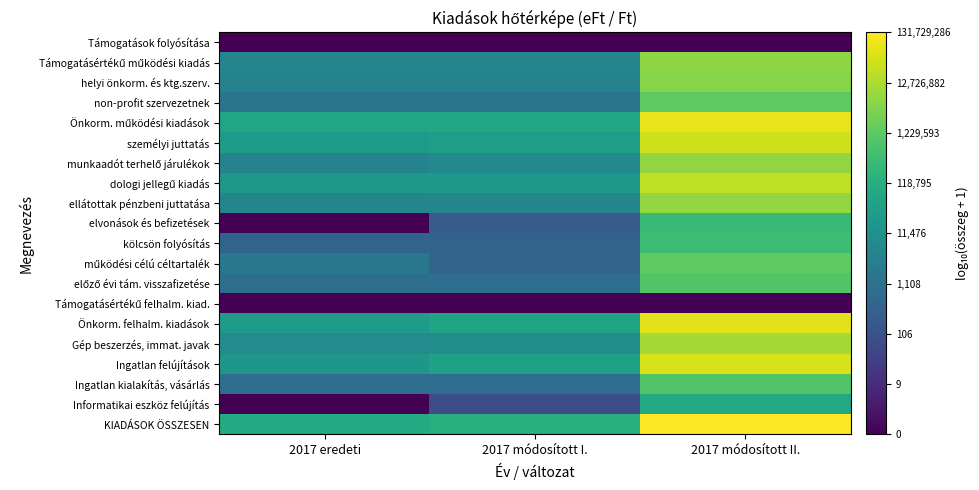

What is the difference between the highest and lowest values at 2017 módosított I.?

5.1